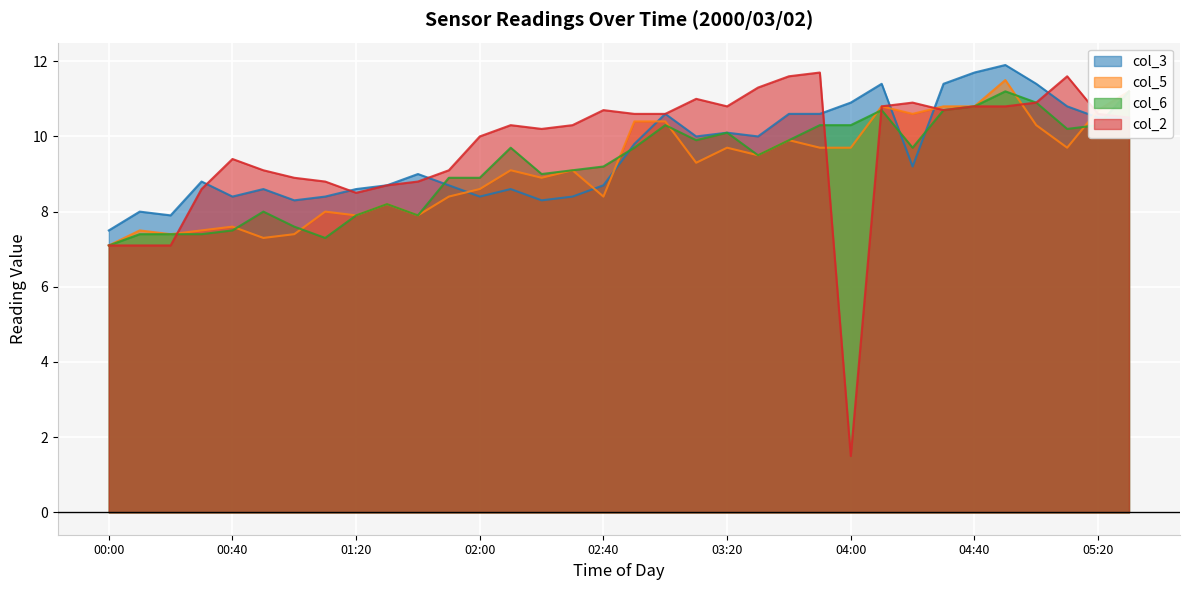

How many interior local peaks does the col_2 series have?

7